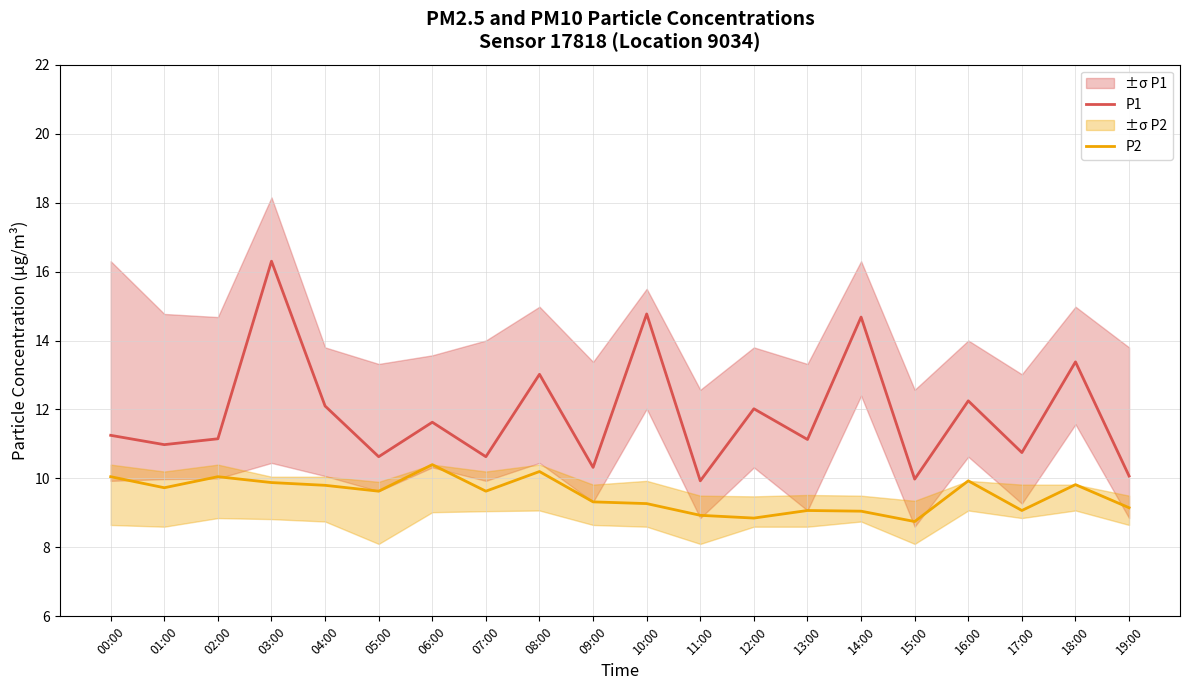

What is the label of the 8th point from the left?

07:00